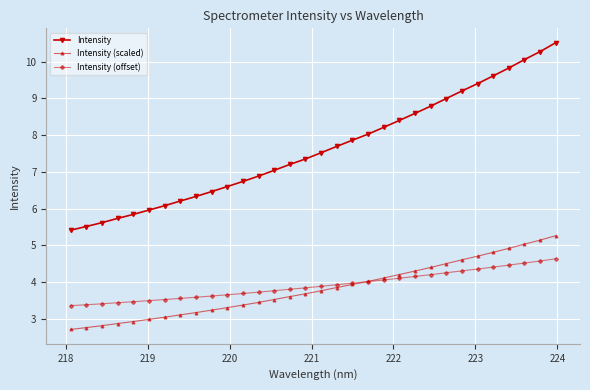

What is the value of the Intensity point at the 30th from the left?

10.1